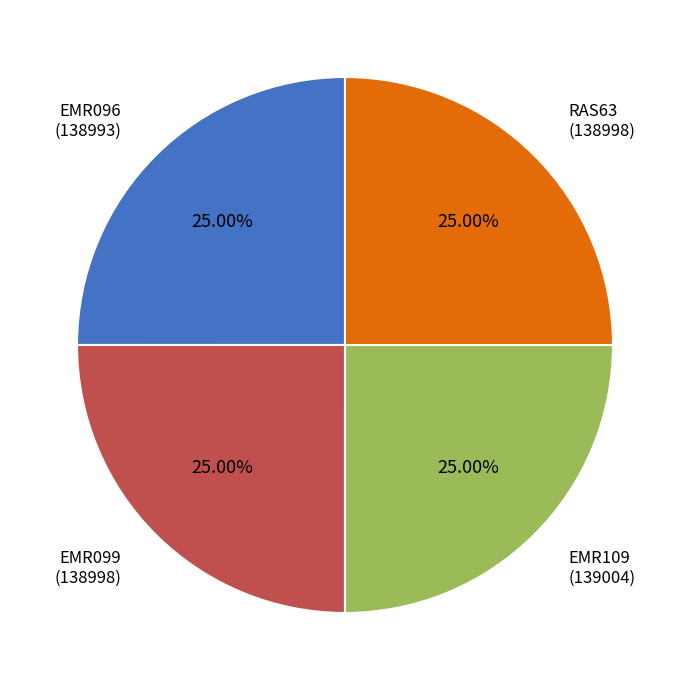

Is there a majority slice in this chart?

No